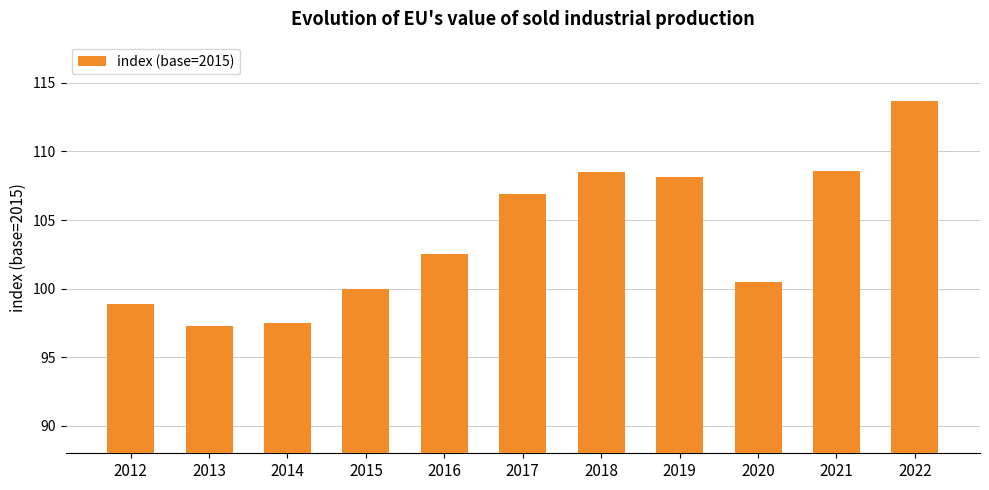

What is the value of the 9th bar from the left?

100.5